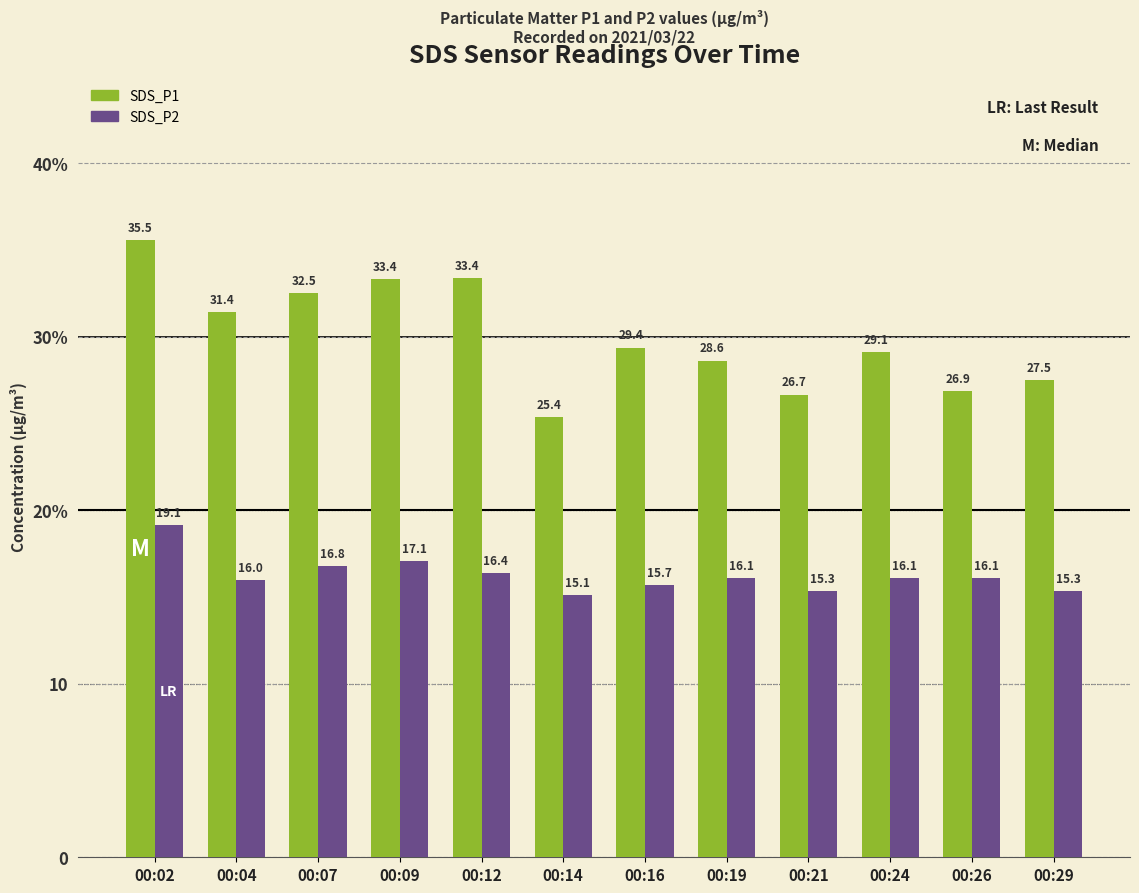

What is the sum of all SDS_P1 values?

359.8